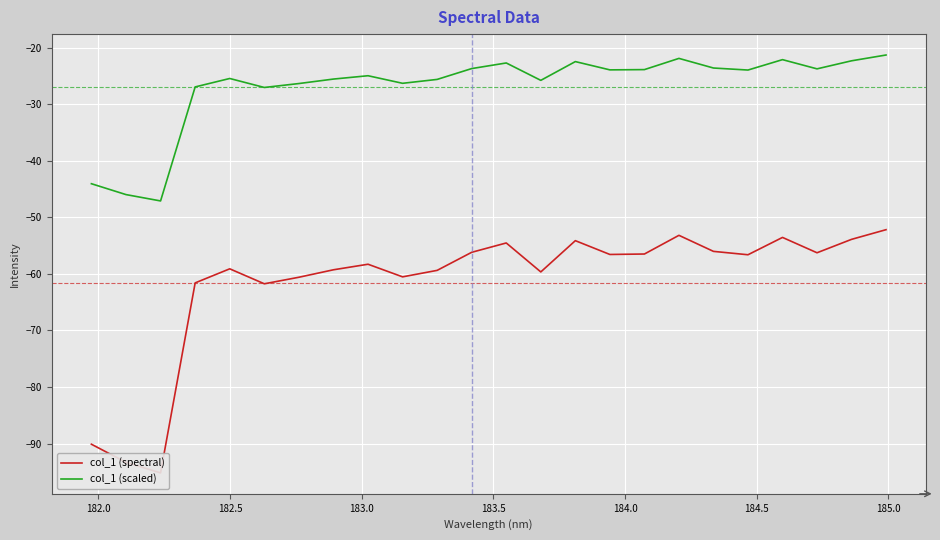

The value of col_1 (spectral) at 17 is -14.1. True or false?

False